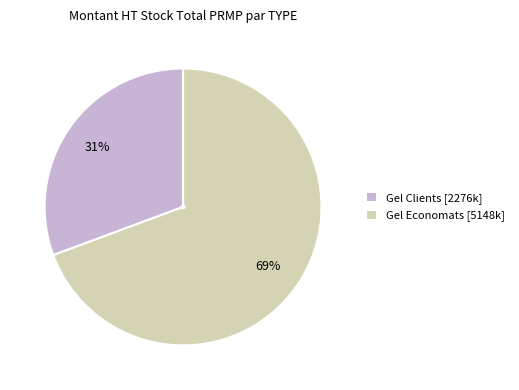

Rank the categories by value from lowest to highest.

Gel Clients [2276k], Gel Economats [5148k]